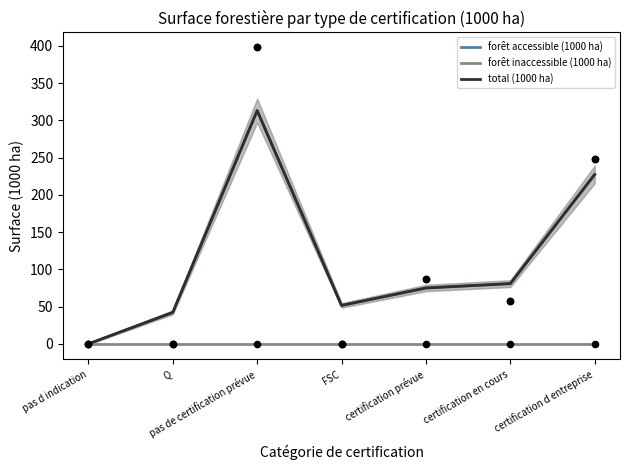

At how many categories does at least one series exceed 286?

1